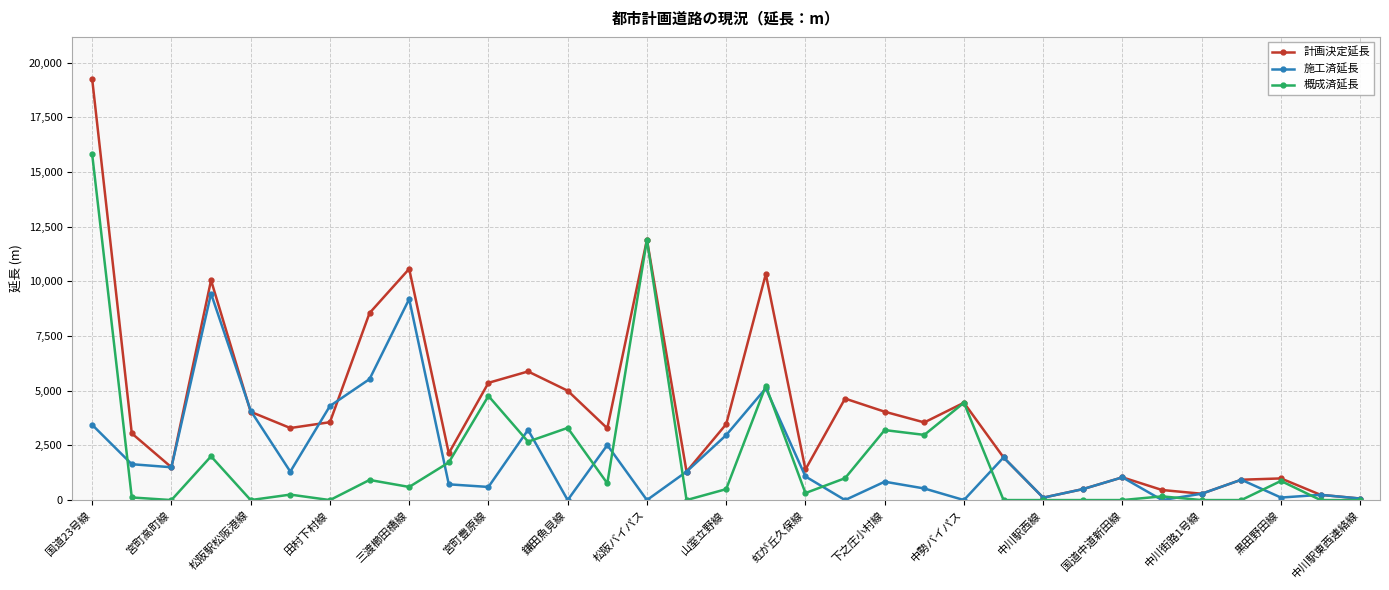

List the series in order of their peak value, highest first.

計画決定延長, 概成済延長, 施工済延長